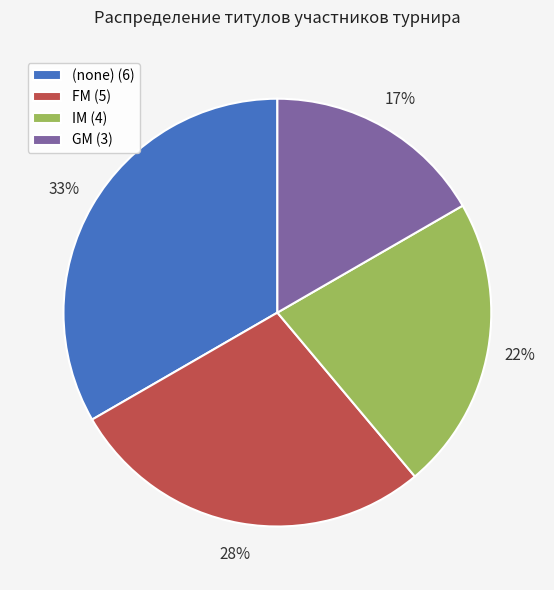

True or false: IM (4) accounts for 22% of the total.

True